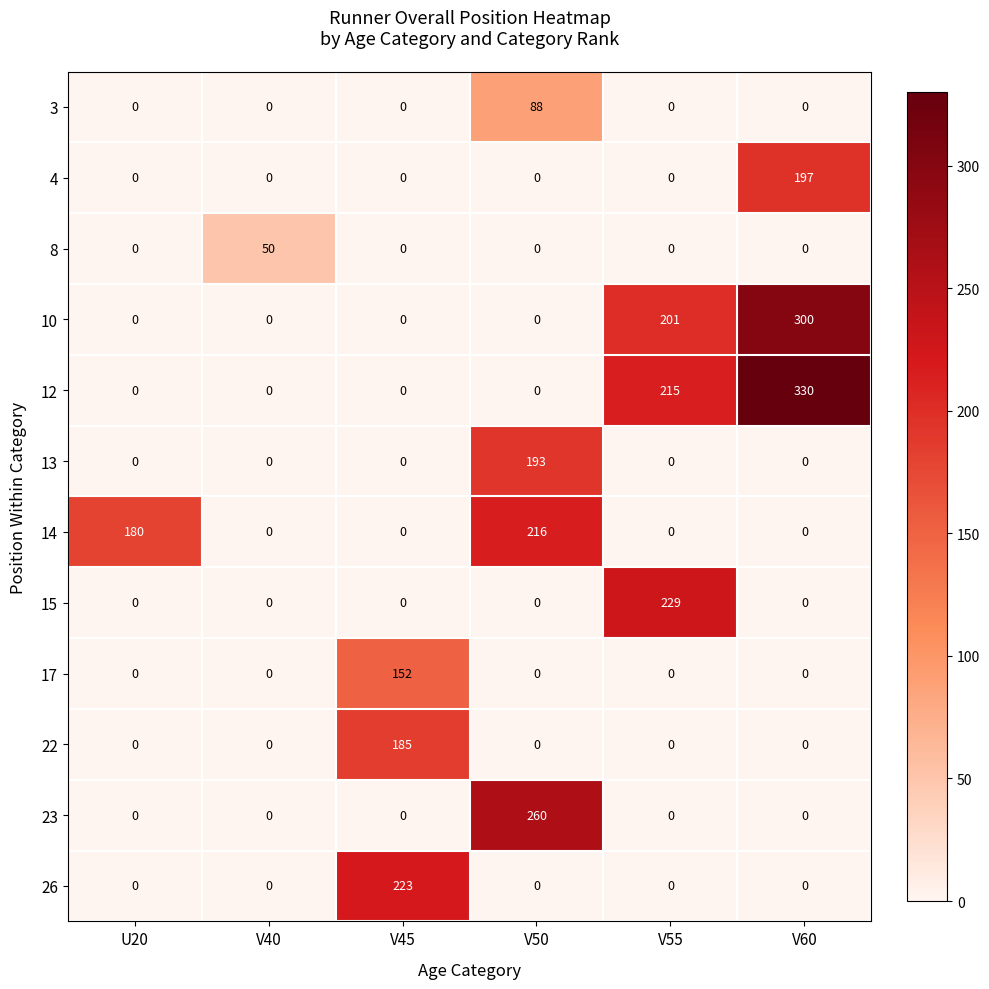

Which series has the largest total across all categories?

12